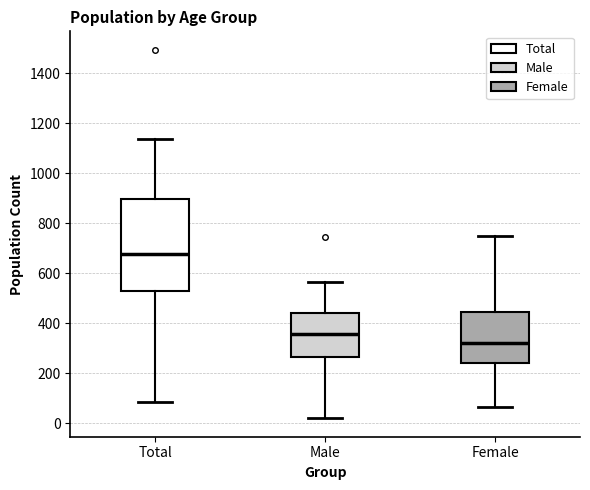

Reading left to right, read every box against the y-axis: the position of its median line, the range the box covers, and the ends of its whiskers. The values are not printed on the chart, so give them approximately, as read against the axis.

Total: median 680, box 540 to 900, whiskers 80 to 1140
Male: median 360, box 260 to 440, whiskers 20 to 560
Female: median 320, box 240 to 440, whiskers 60 to 740